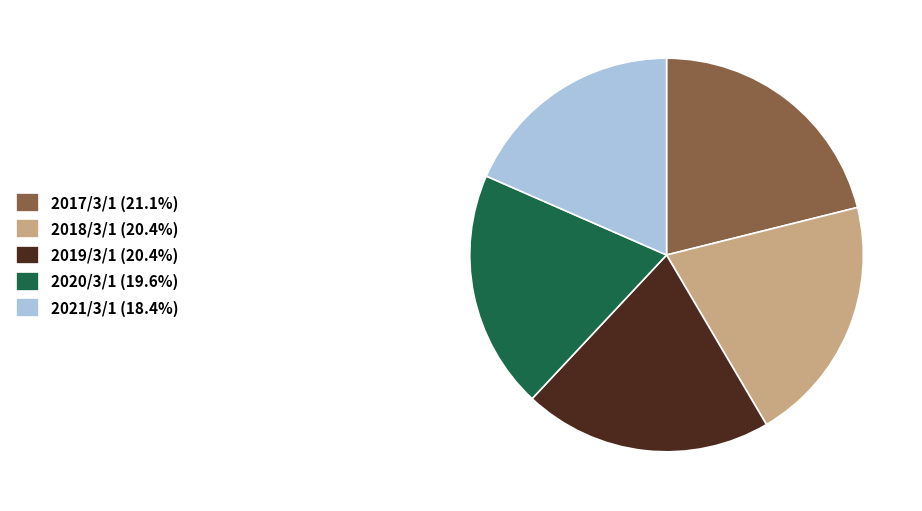

True or false: 2019/3/1 accounts for 35% of the total.

False